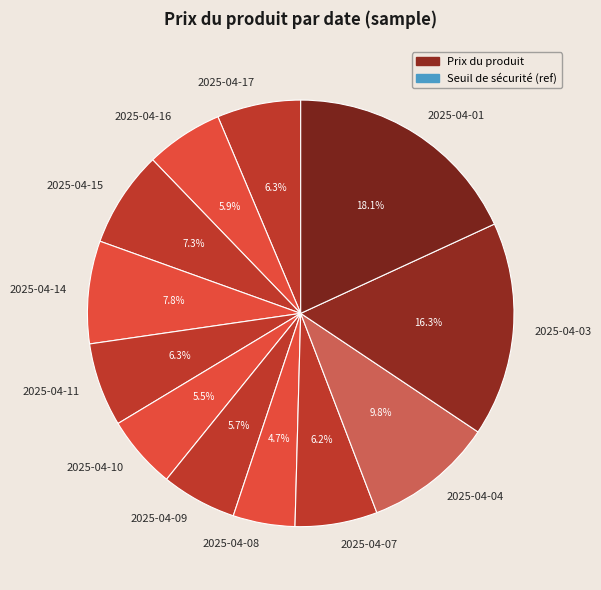

What percentage is the 2025-04-14 slice, to the nearest percent?

8%